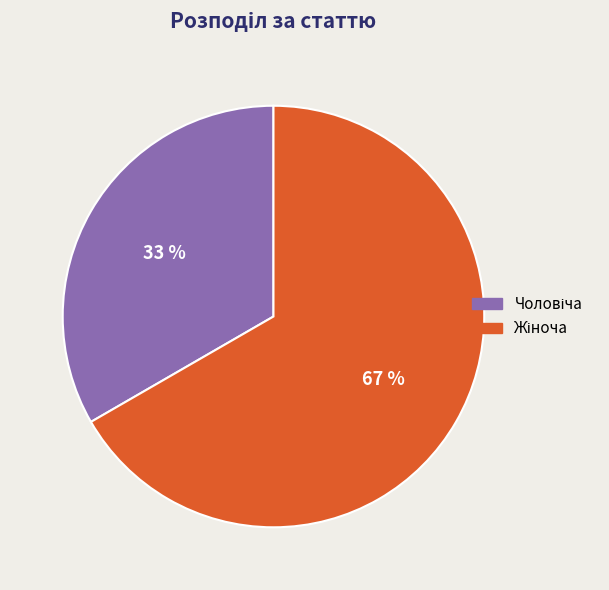

Is there a majority slice in this chart?

Yes